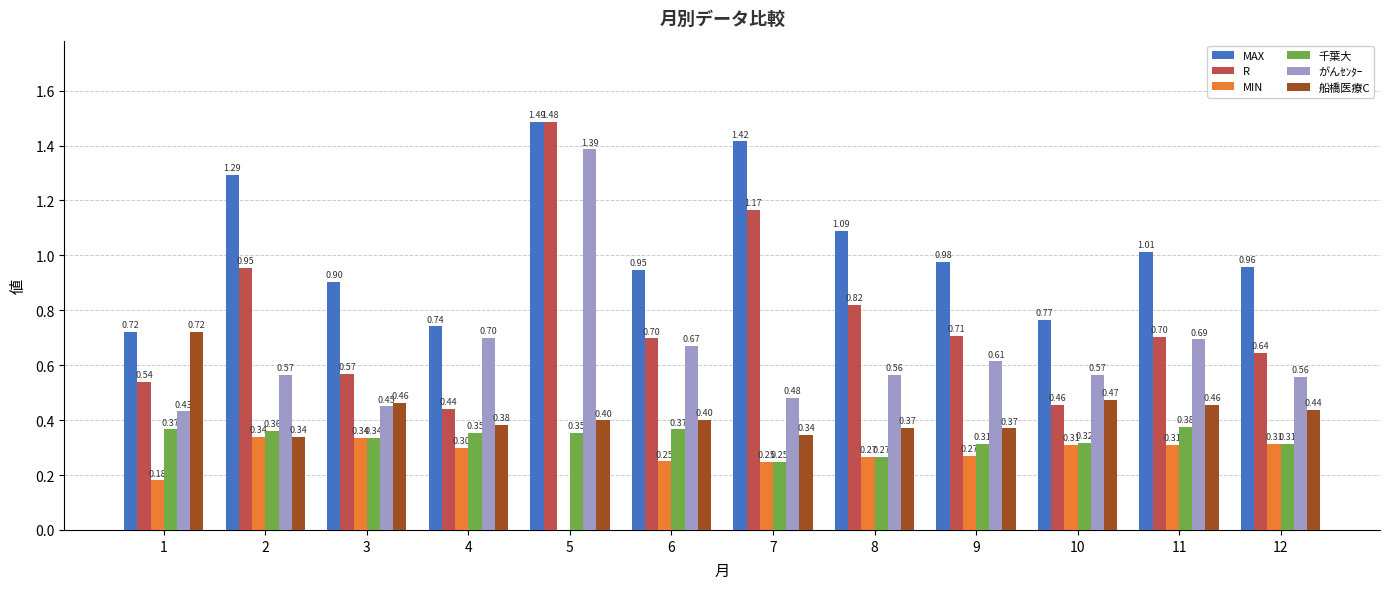

Between 6 and 8, which series saw the biggest shift?

MAX